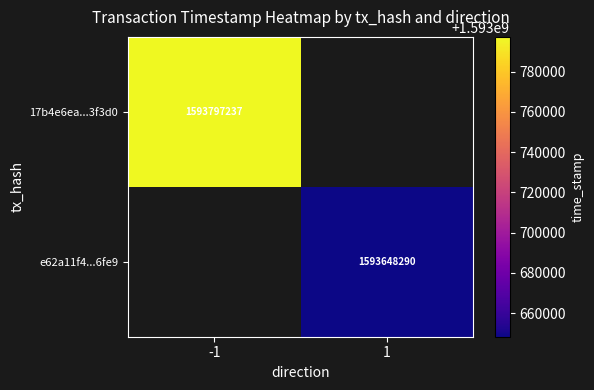

Is it true that 17b4e6ea...3f3d0 equals 1593797237 at -1?

True